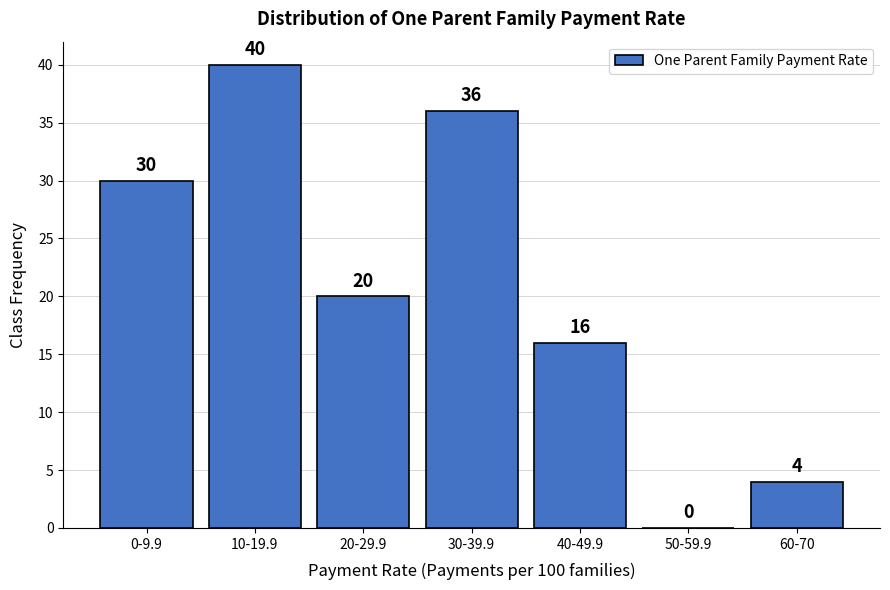

Reading right to left, what are all the values shown in this chart?

60-70=4	50-59.9=0	40-49.9=16	30-39.9=36	20-29.9=20	10-19.9=40	0-9.9=30